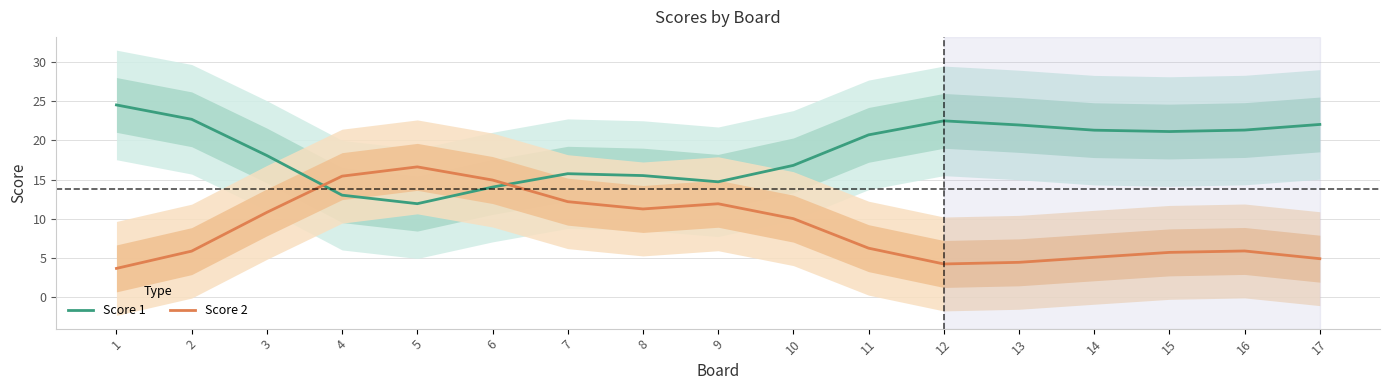

Where do Score 1 and Score 2 first cross each other?

3 and 4